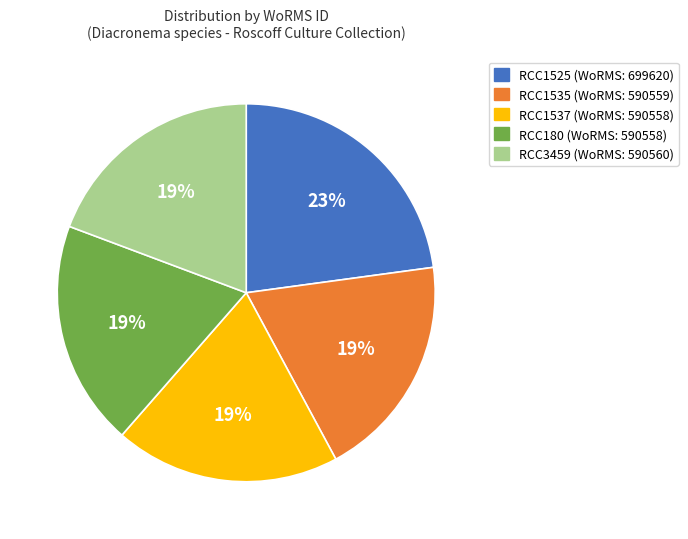

Approximately how many times larger is the value at RCC1535 compared to RCC1537?

1.0